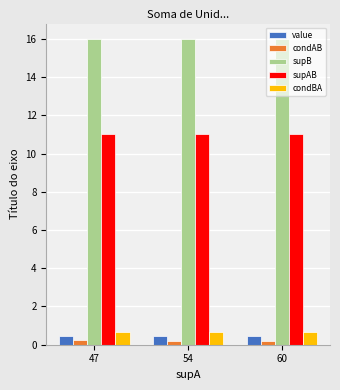

How many bars are there in each group?

5